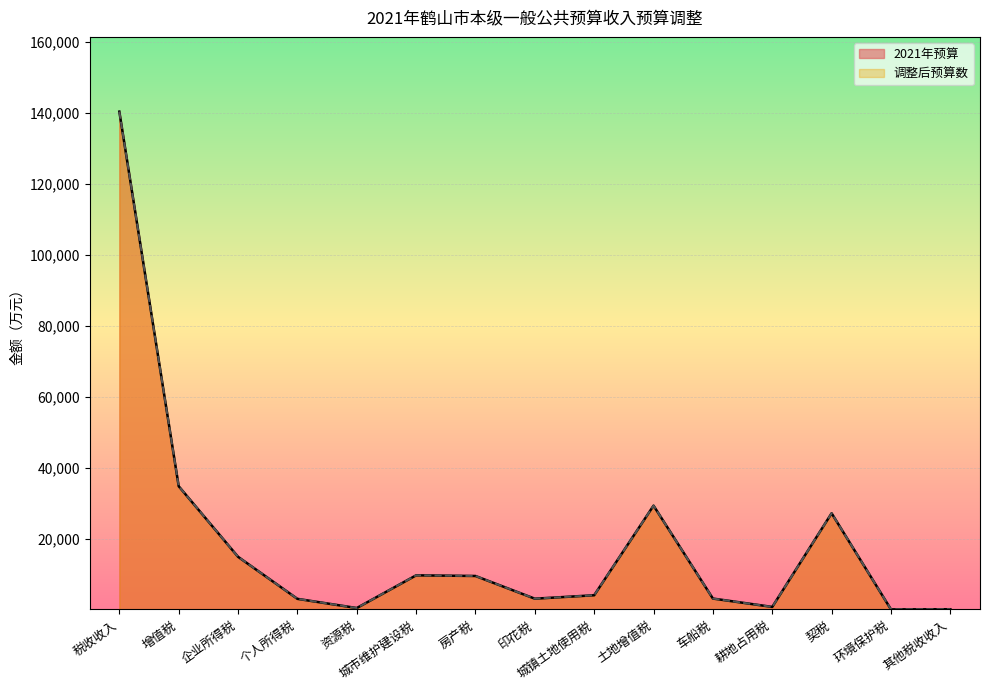

What are all the series names shown in the legend?

2021年预算, 调整后预算数